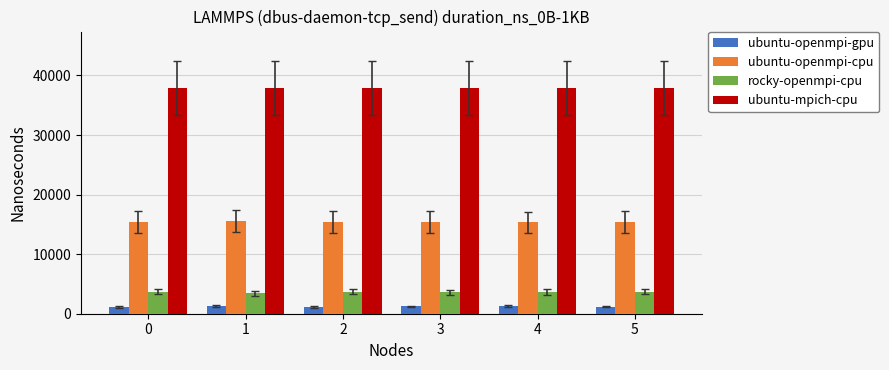

Are the bars horizontal?

No